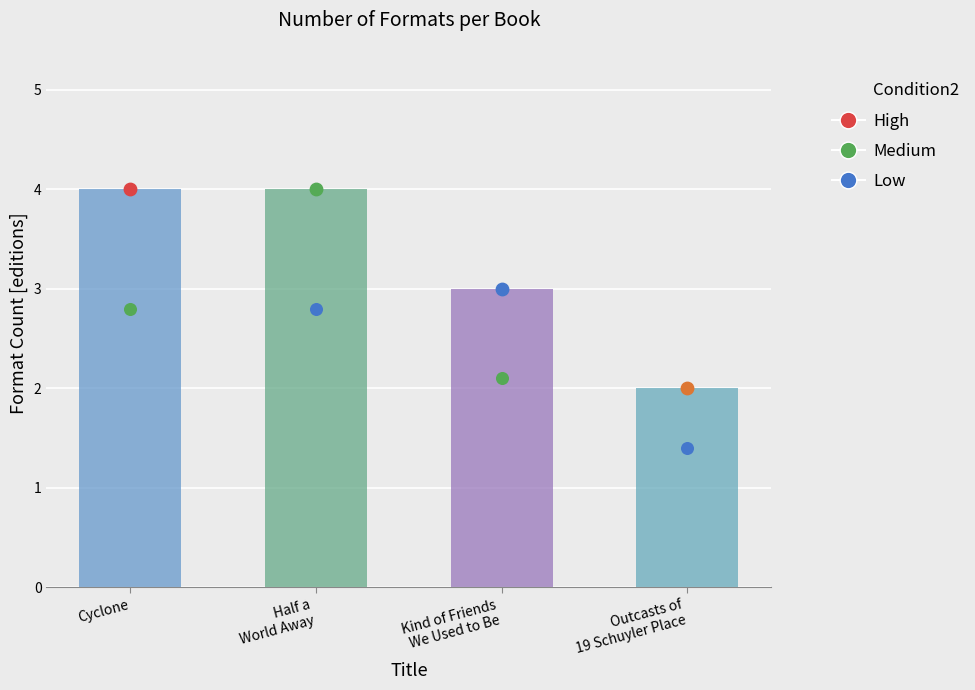

Which has a higher value, Cyclone or Kind of Friends
We Used to Be?

Cyclone